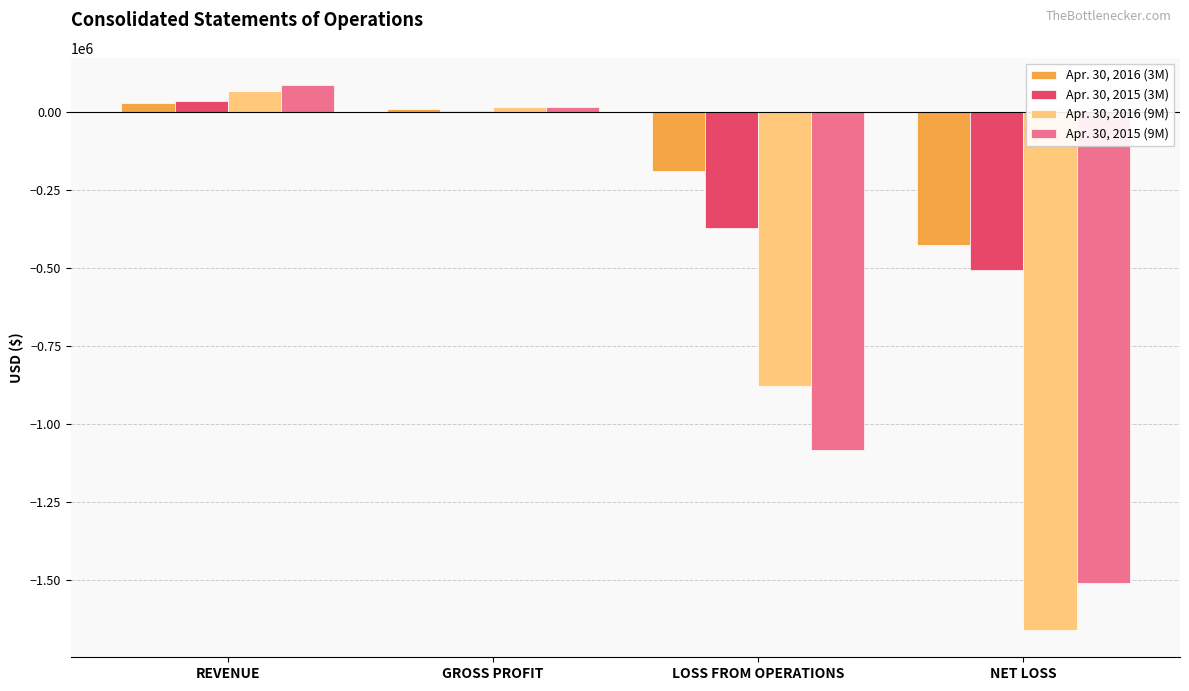

Is it true that Apr. 30, 2016 (9M) equals -1237443 at LOSS FROM OPERATIONS?

False